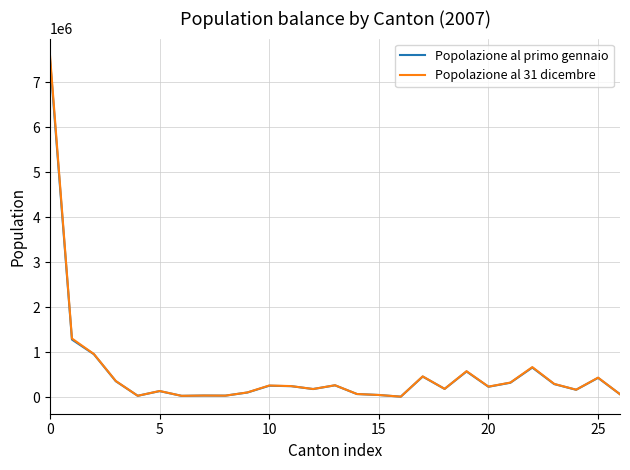

What is the minimum value for Popolazione al 31 dicembre?

15471